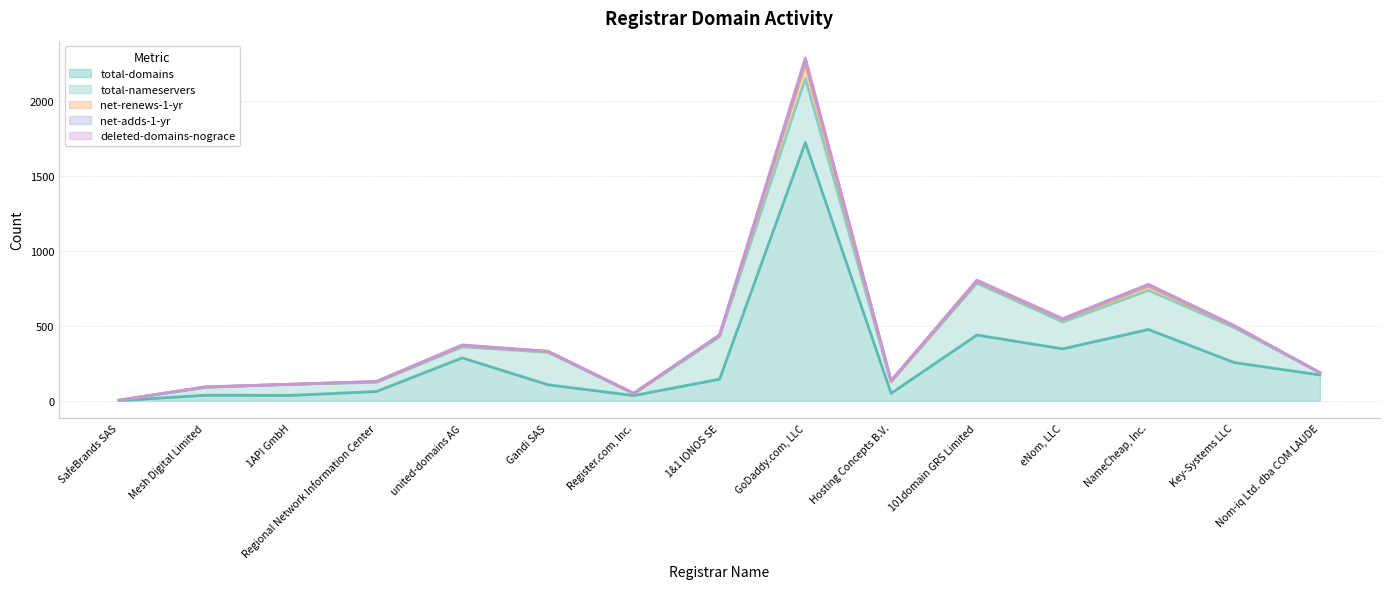

Which has a higher value, Key-Systems LLC or Hosting Concepts B.V.?

Key-Systems LLC